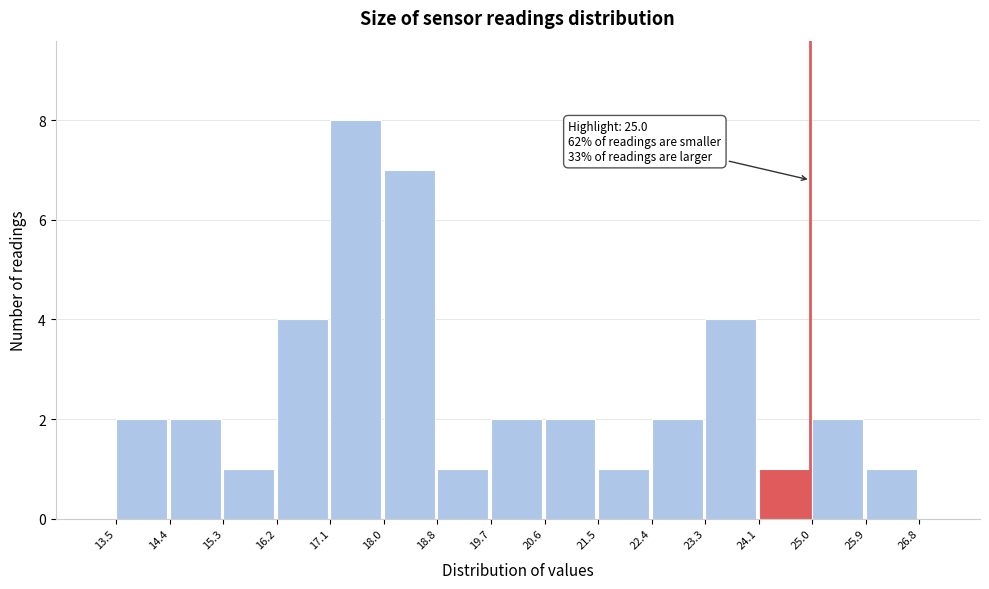

Over which range of the x-axis is the bar tallest?

17.1 to 18.0